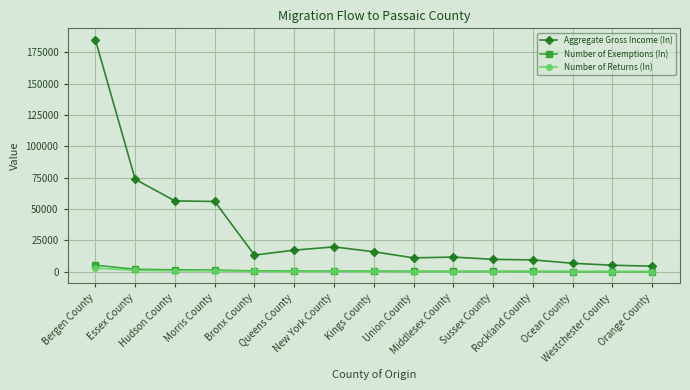

True or false: Number of Exemptions (In) and Aggregate Gross Income (In) intersect in this chart.

False